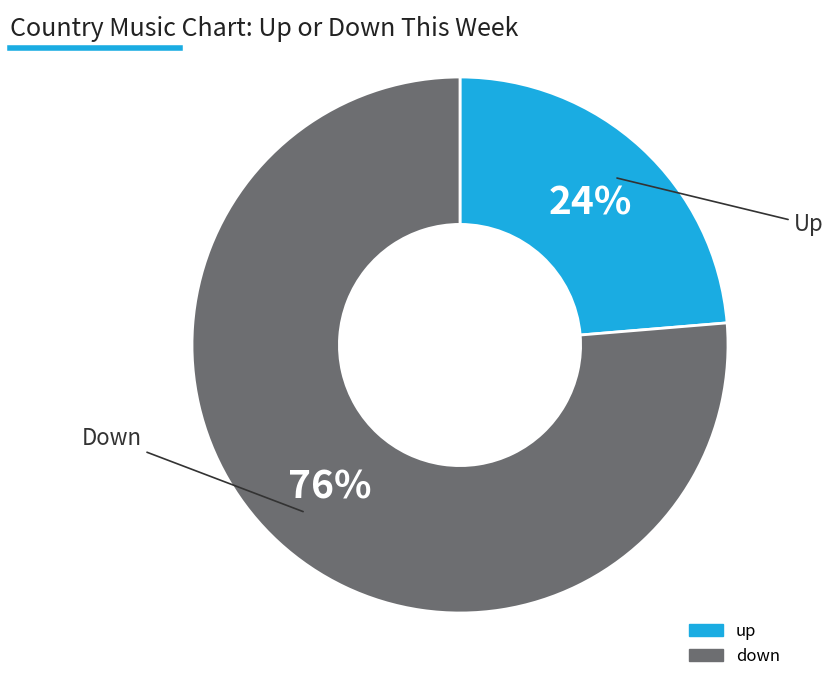

Approximately how many times larger is the value at up compared to down?

0.3